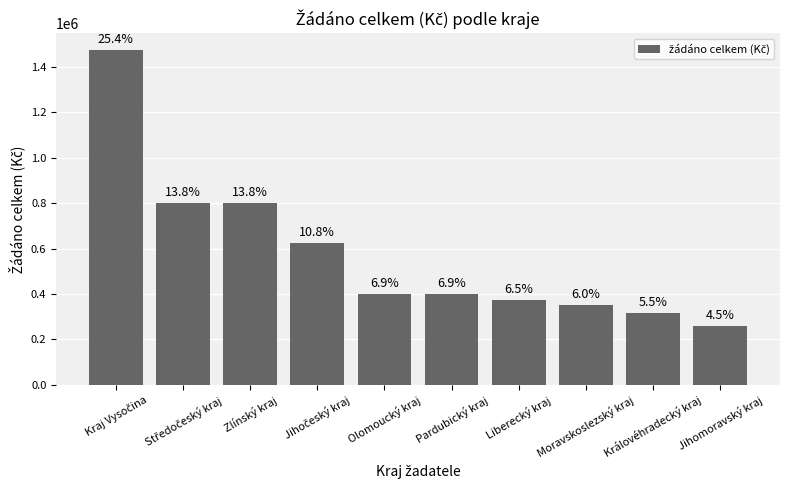

Rank the categories by value from lowest to highest.

Jihomoravský kraj, Královéhradecký kraj, Moravskoslezský kraj, Liberecký kraj, Olomoucký kraj, Pardubický kraj, Jihočeský kraj, Středočeský kraj, Zlínský kraj, Kraj Vysočina